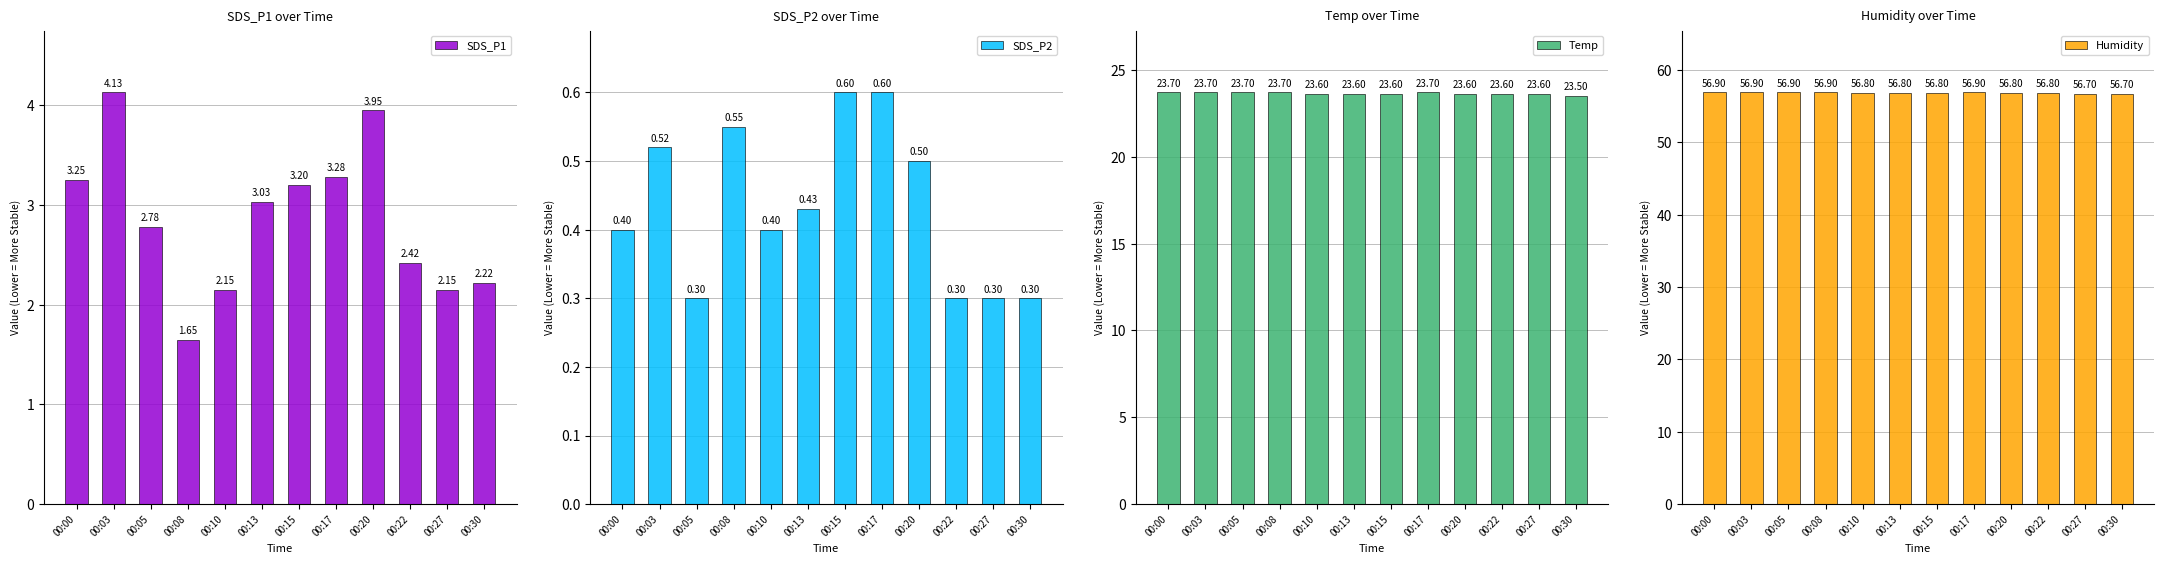

Count the number of data series in this chart.

4